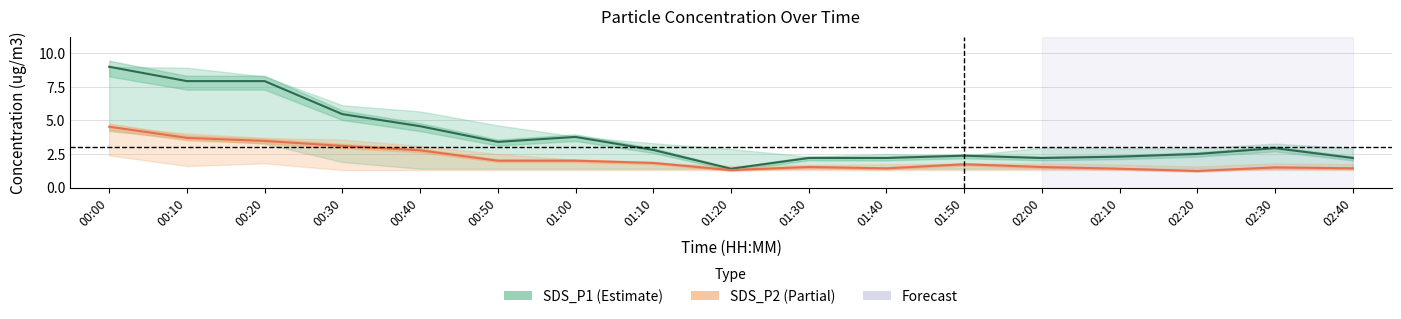

Which category has the lowest value in the SDS_P1 (Estimate) series?

01:20